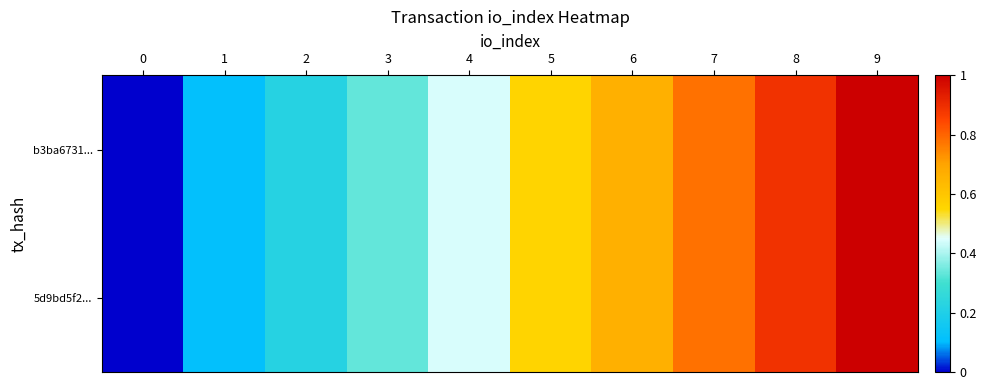

Reading left to right, transcribe all the data shown in this chart.

b3ba6731...: 0=0.0	1=0.1	2=0.2	3=0.3	4=0.4	5=0.6	6=0.7	7=0.8	8=0.9	9=1.0
5d9bd5f2...: 0=0.0	1=0.1	2=0.2	3=0.3	4=0.4	5=0.6	6=0.7	7=0.8	8=0.9	9=1.0